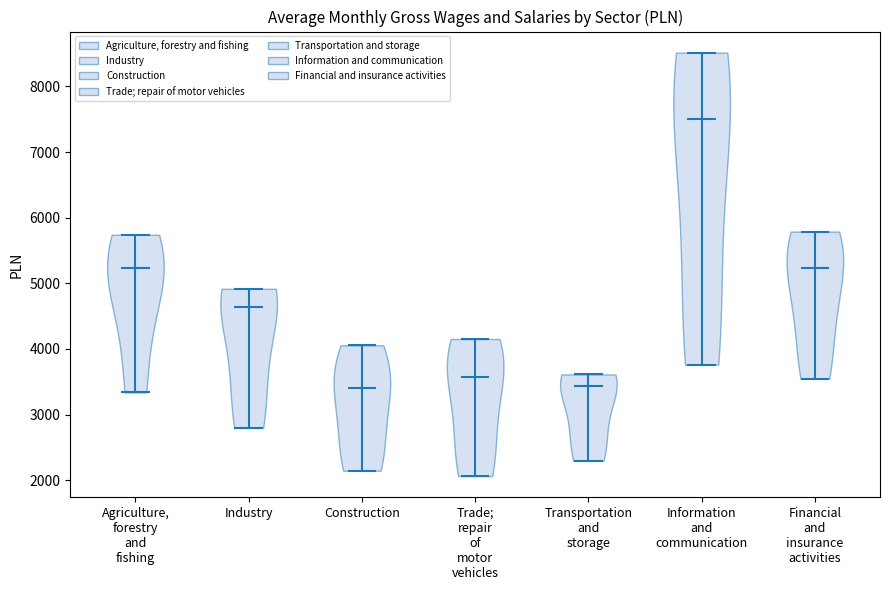

Reading left to right, read every violin against the y-axis: where its median line is, and the lowest and highest points it reaches. The values are not printed on the chart, so give them approximately, as read against the axis.

Agriculture, forestry and fishing: median line 5200, lowest point 3300, highest point 5700
Industry: median line 4600, lowest point 2800, highest point 4900
Construction: median line 3400, lowest point 2100, highest point 4100
Trade; repair of motor vehicles: median line 3600, lowest point 2100, highest point 4200
Transportation and storage: median line 3400, lowest point 2300, highest point 3600
Information and communication: median line 7500, lowest point 3800, highest point 8500
Financial and insurance activities: median line 5200, lowest point 3500, highest point 5800